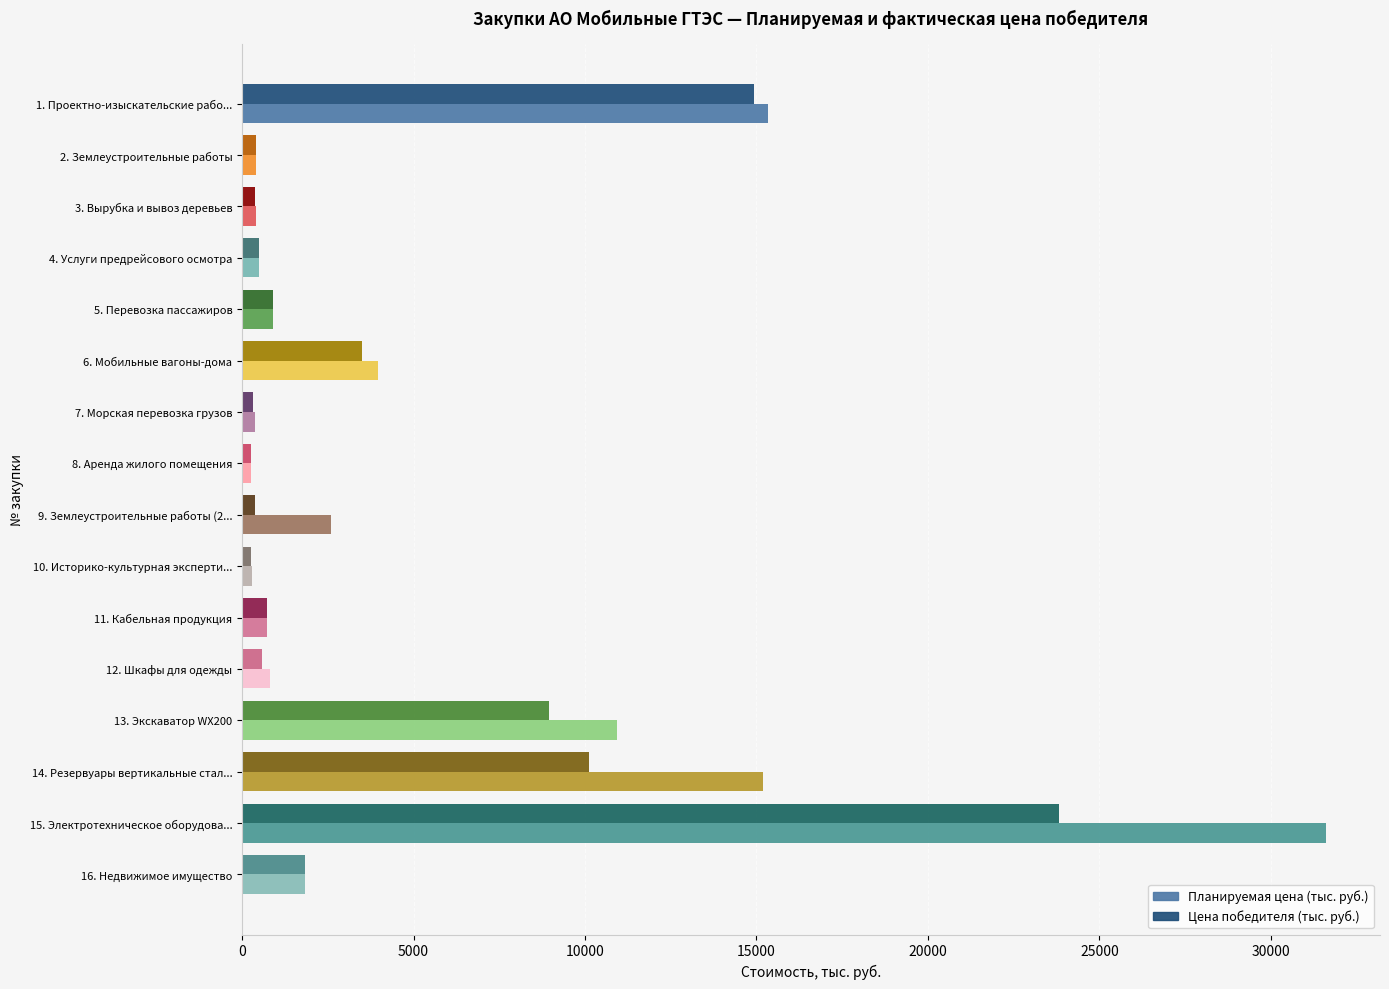

Where is Цена победителя (тыс. руб.) nearest to the value 12038?

14. Резервуары вертикальные стал...